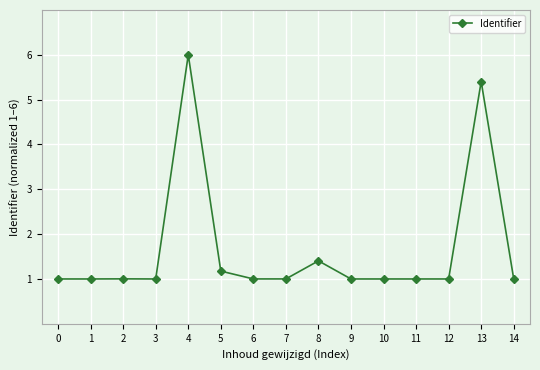

What is the difference between the values at 4 and 10?

5.0